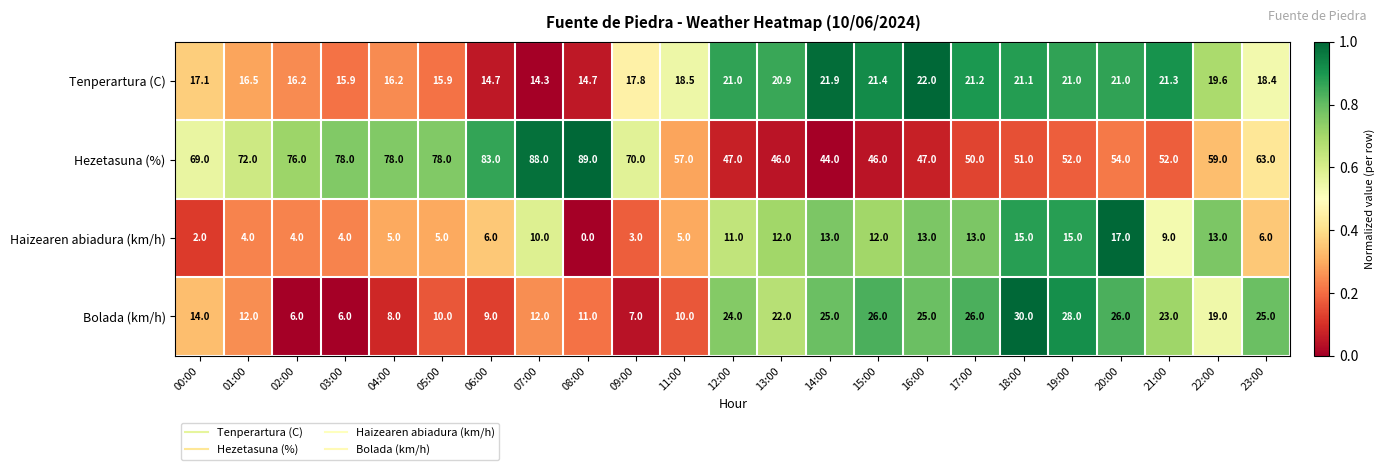

What is the maximum value for Tenperartura (C)?

22.0